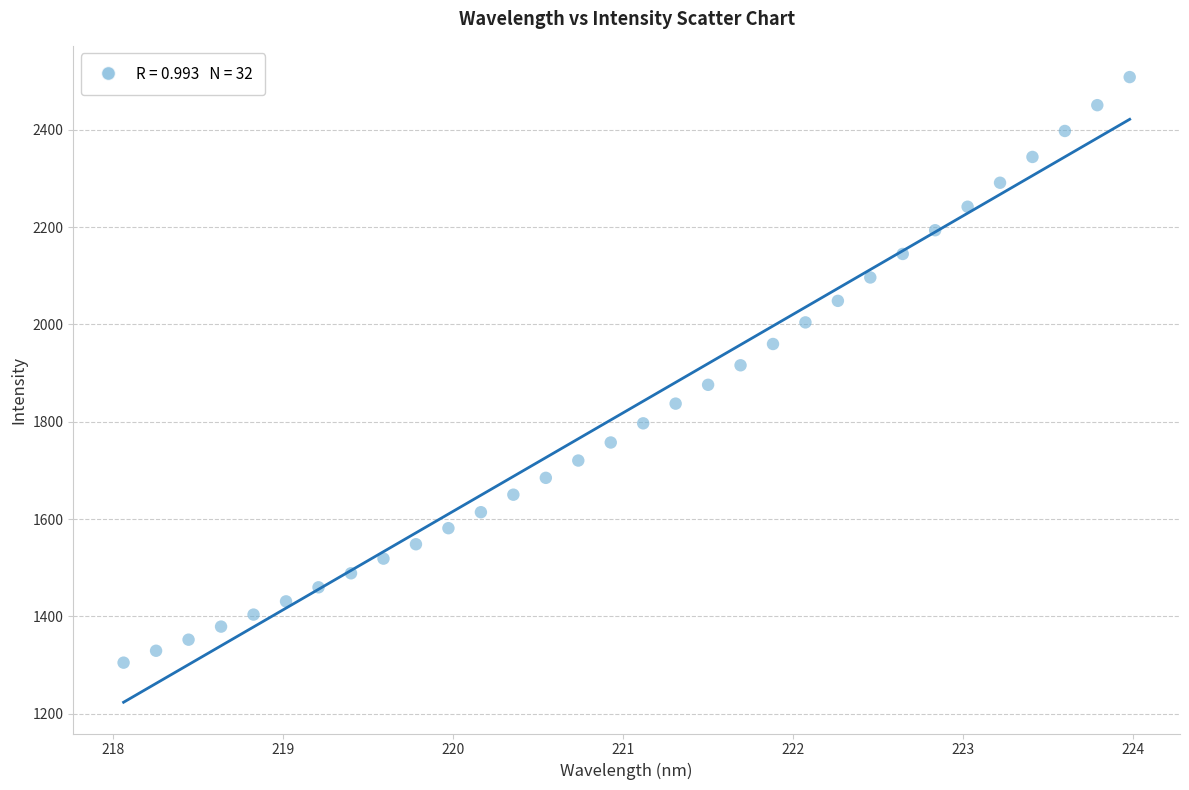

What is the range of Y values (max minus min)?

1203.3